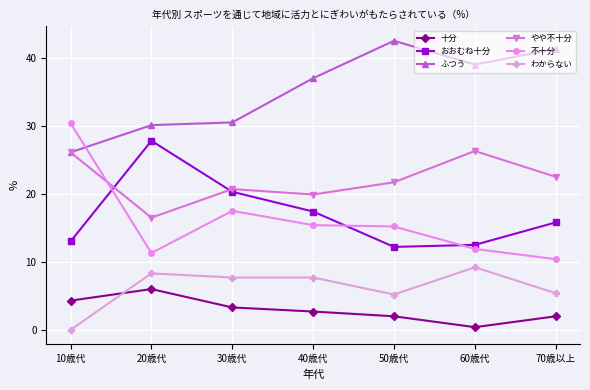

In 十分, how many points are higher than both neighbors (excluding endpoints)?

1